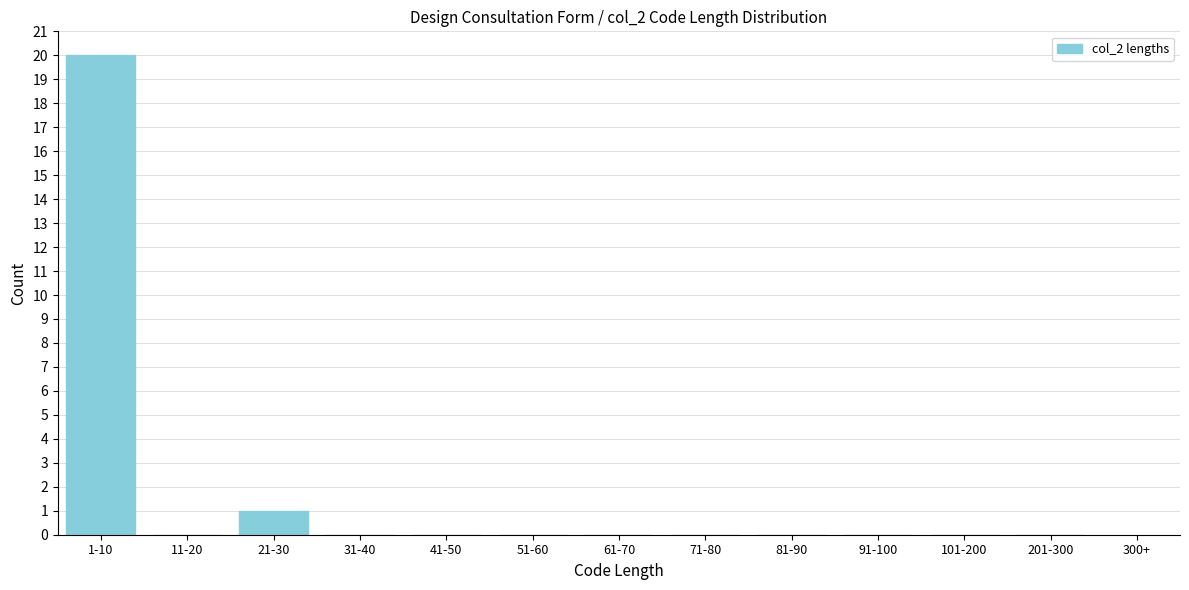

Reading left to right, extract all data points from this chart.

1-10=20	11-20=0	21-30=1	31-40=0	41-50=0	51-60=0	61-70=0	71-80=0	81-90=0	91-100=0	101-200=0	201-300=0